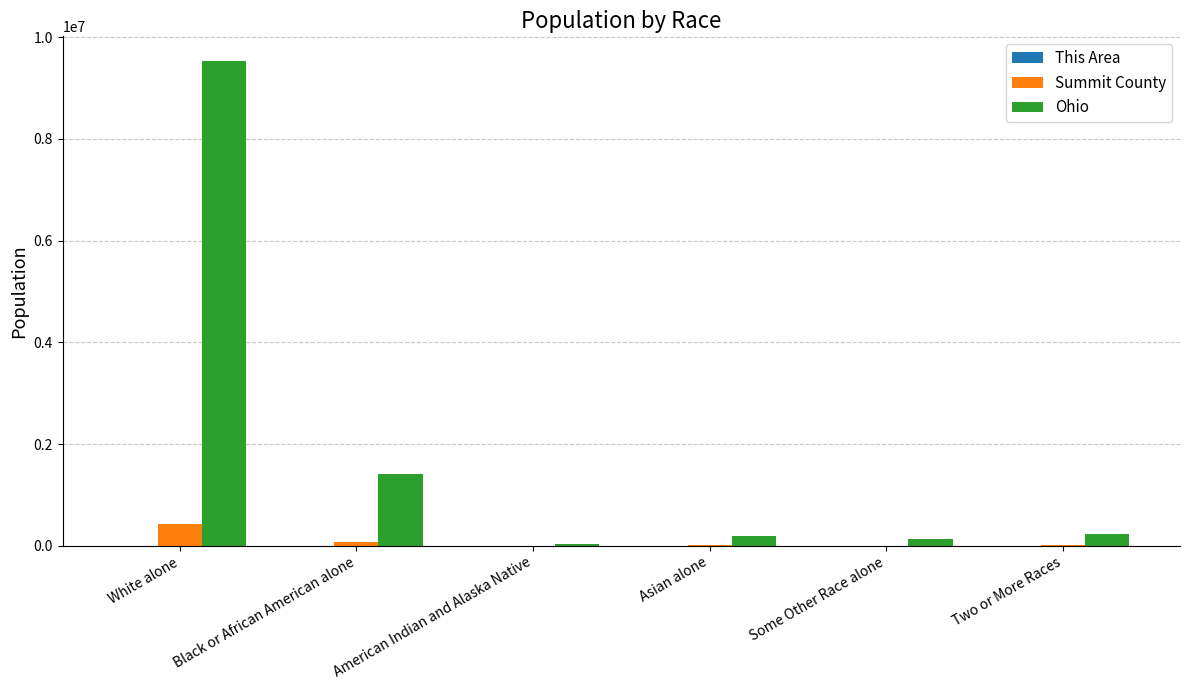

What is the sum of all Ohio values?

11532438